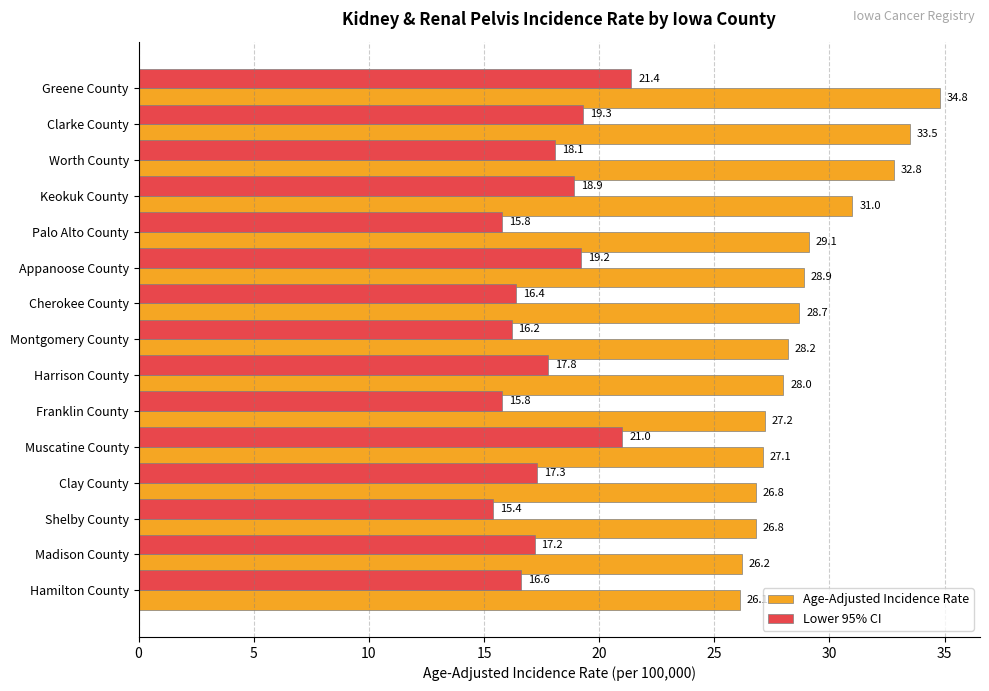

Where is Age-Adjusted Incidence Rate nearest to the value 30?

Palo Alto County